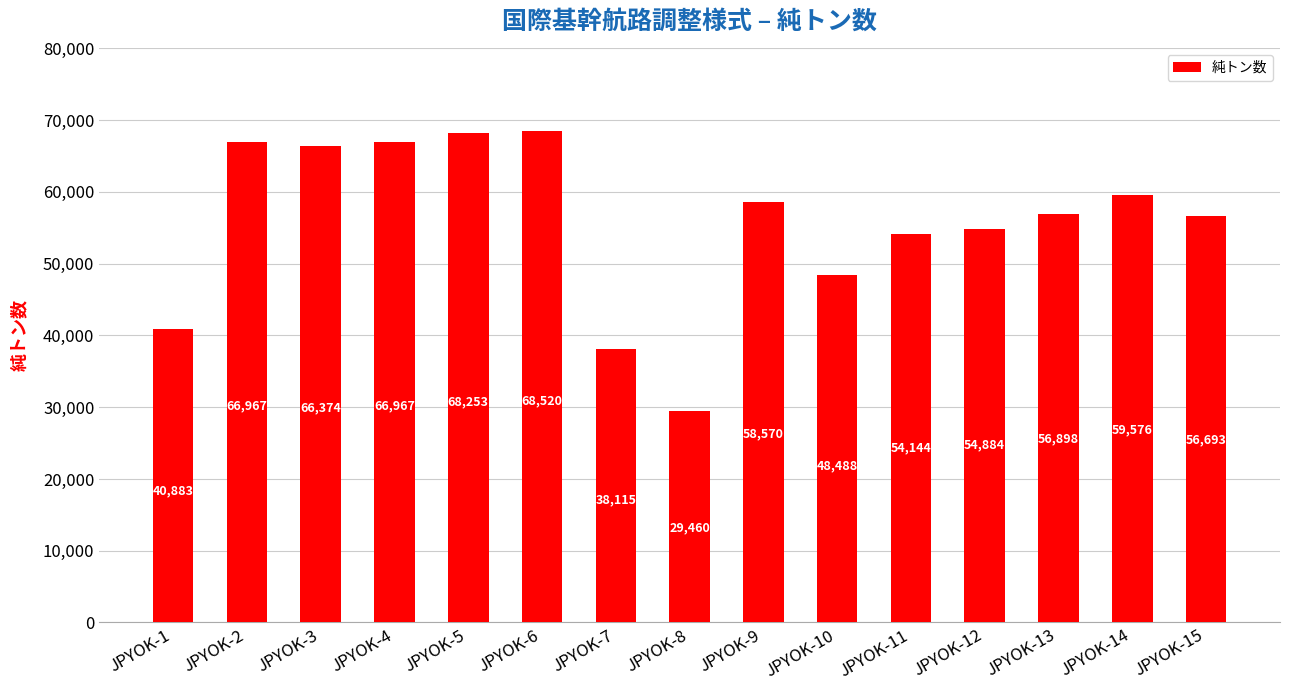

What is the difference between the values at JPYOK-2 and JPYOK-3?

593